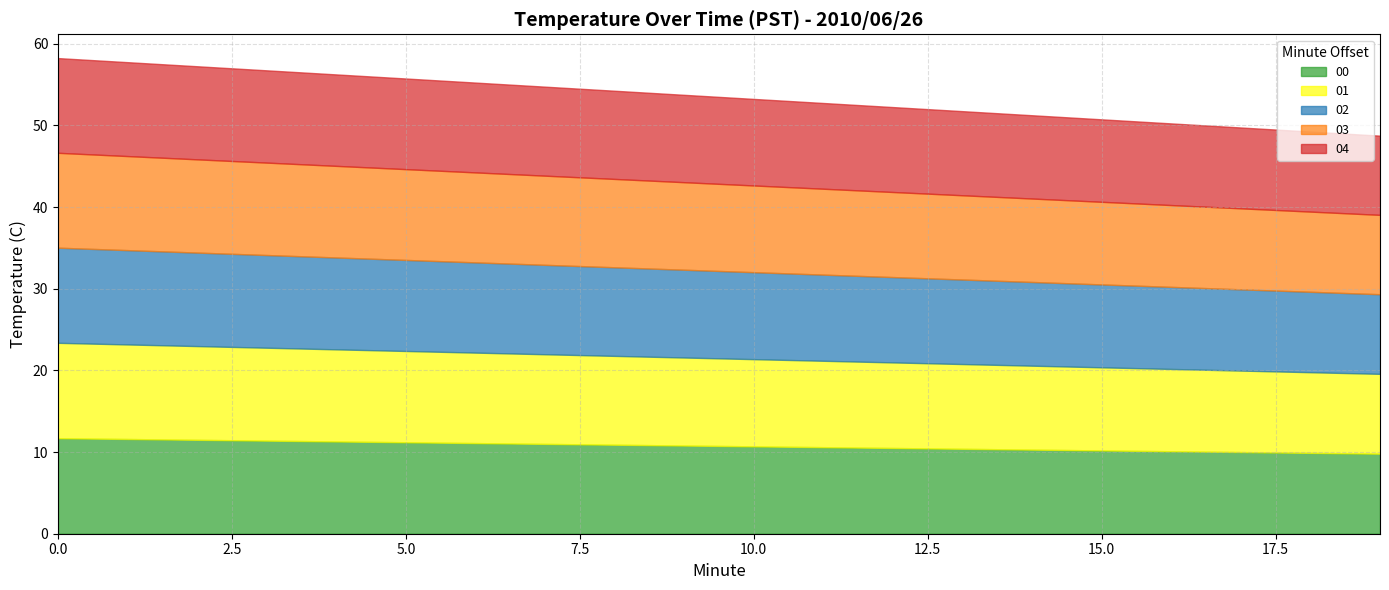

What are all the series names shown in the legend?

00, 01, 02, 03, 04